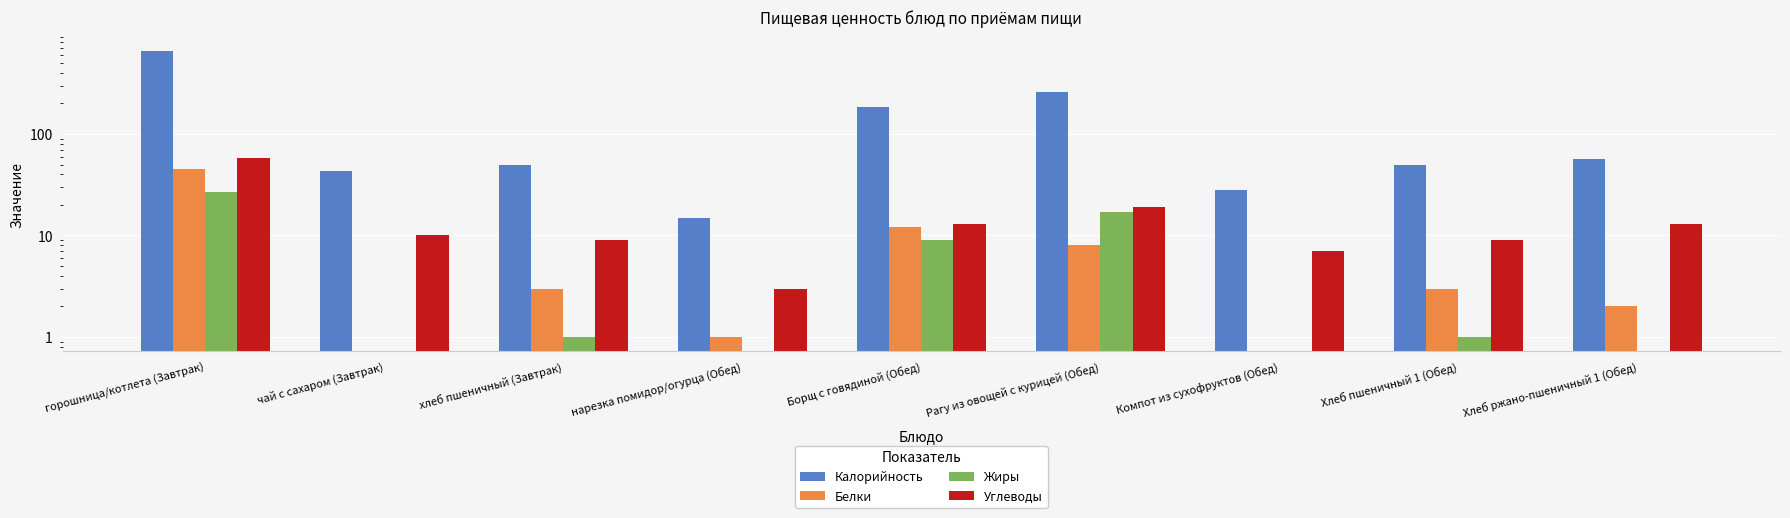

What is the sum of the Жиры values at Хлеб ржано-пшеничный 1 (Обед) and Рагу из овощей с курицей (Обед)?

17